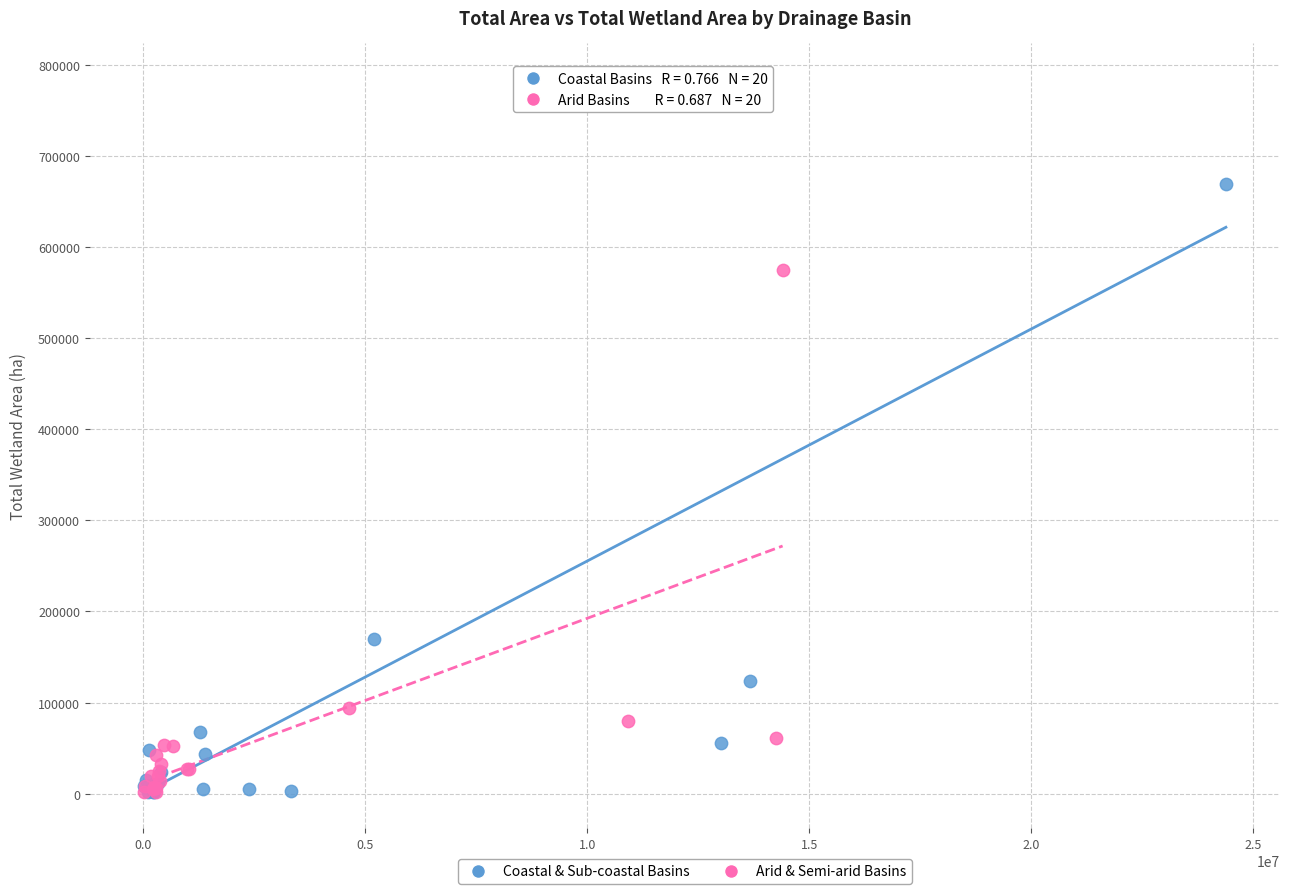

What are all the series names shown in the legend?

Coastal & Sub-coastal Basins, Arid & Semi-arid Basins